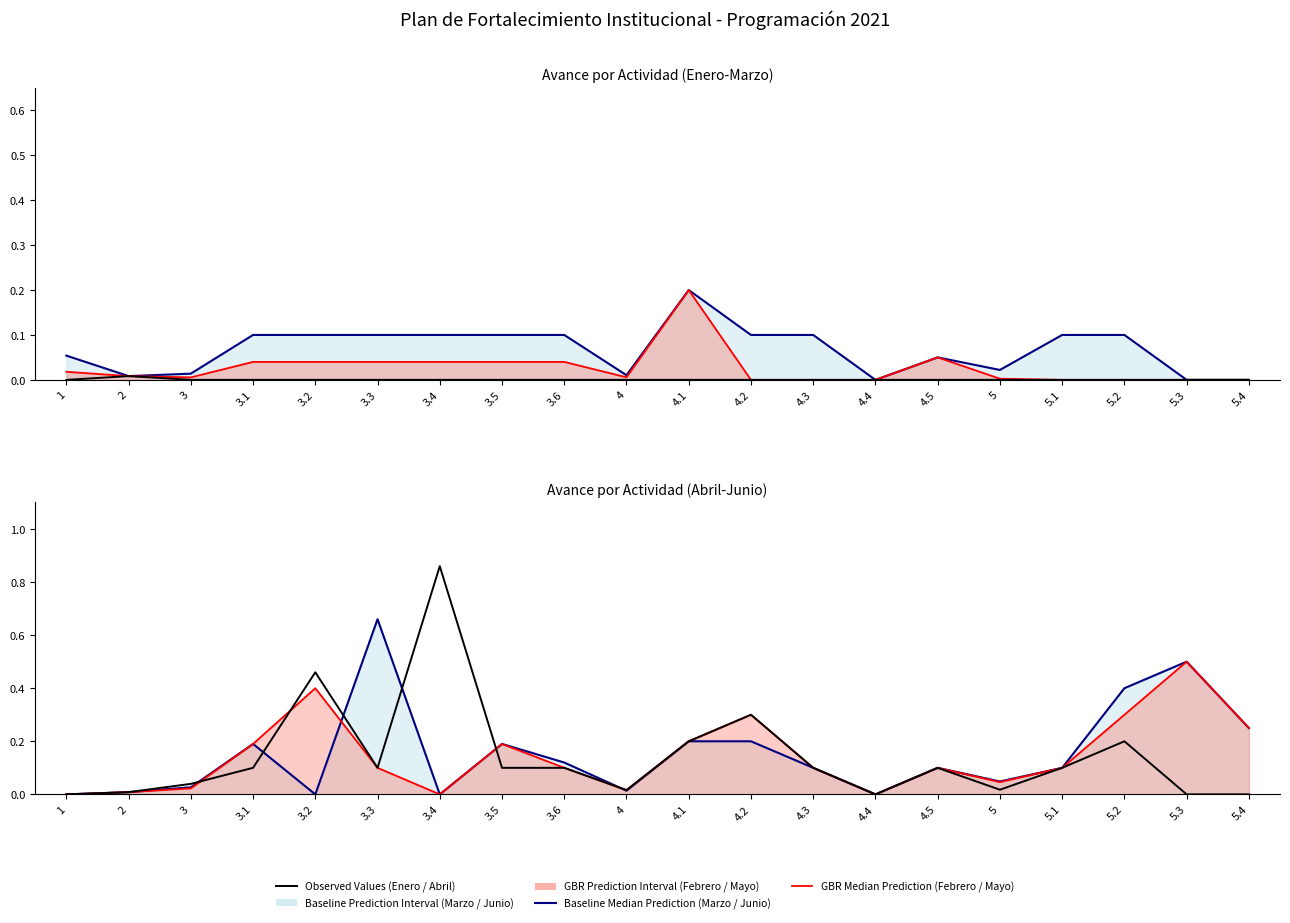

Between 4.5 and 5.3, which is larger?

4.5